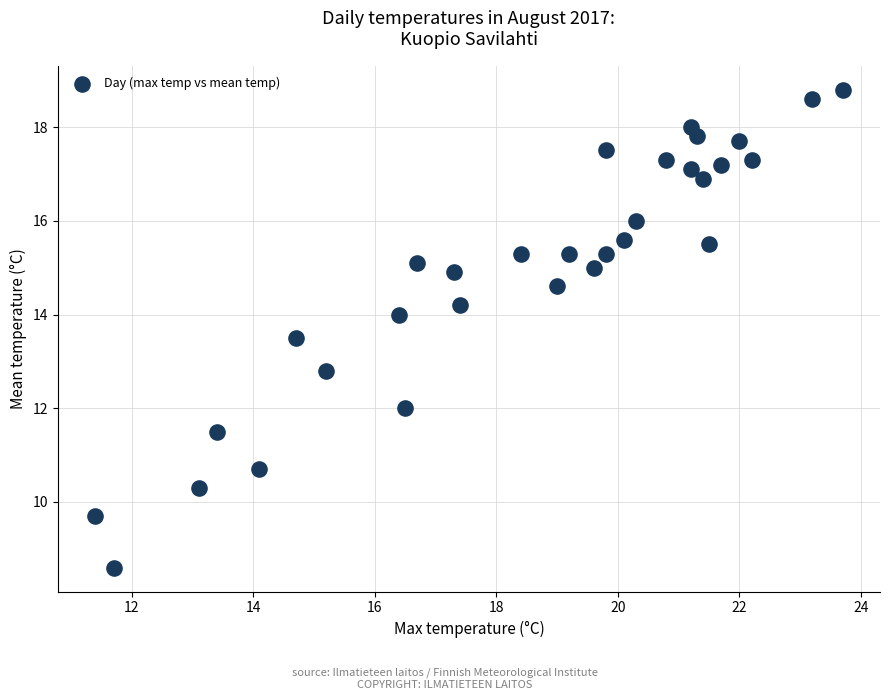

What Y value in the scatter plot is closest to 13?

12.8